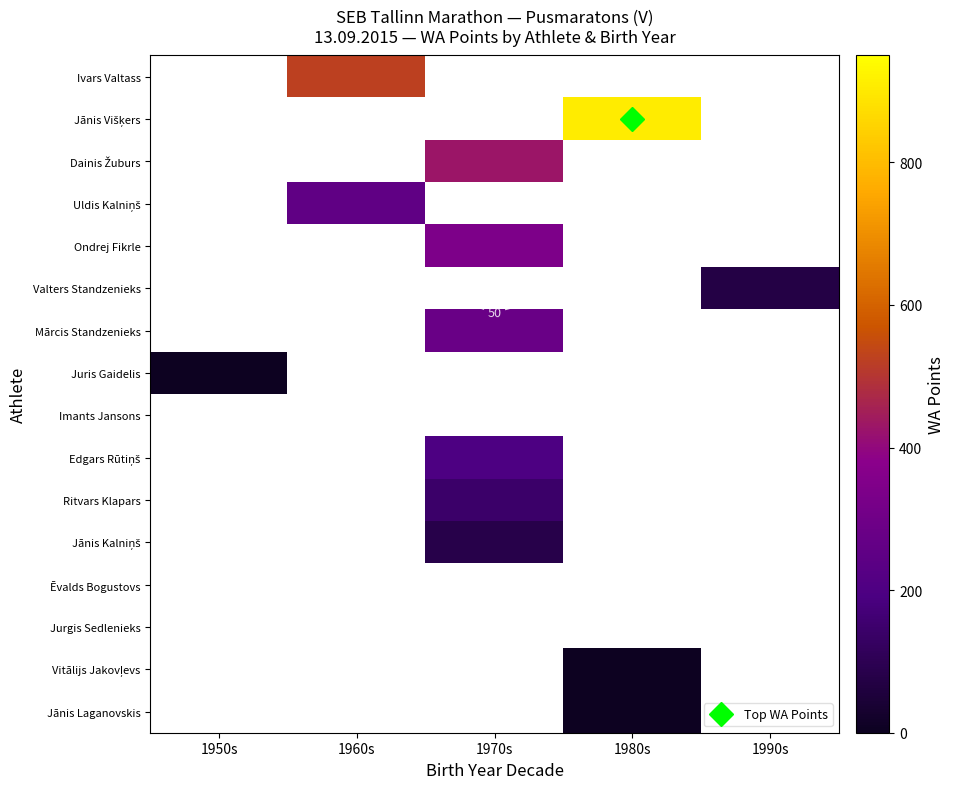

Between 1950s and 1990s, which series saw the biggest shift?

Valters Standzenieks